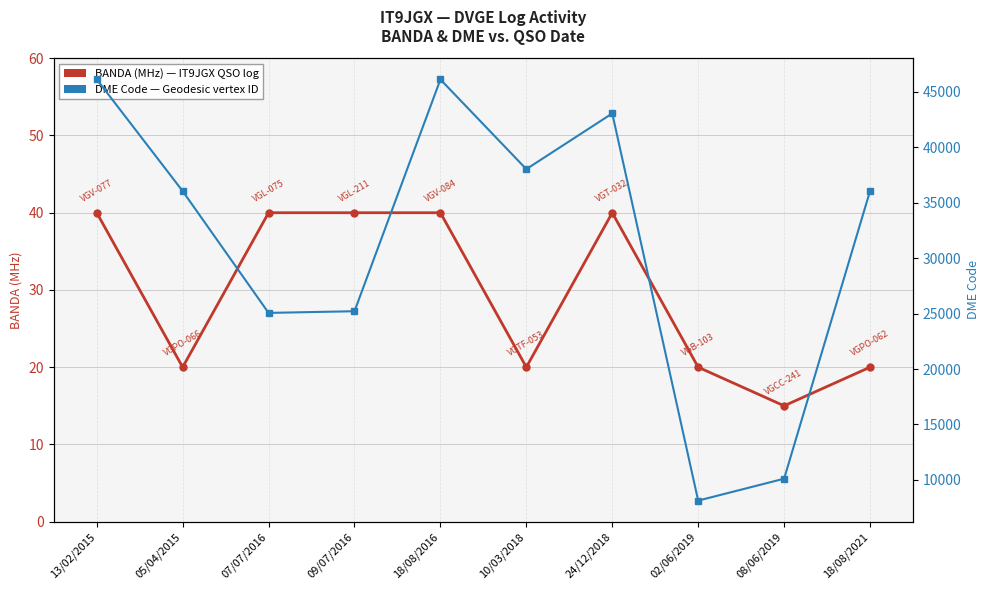

Rank the series by their maximum value, from lowest to highest.

BANDA (MHz) - IT9JGX QSOs, DME Code